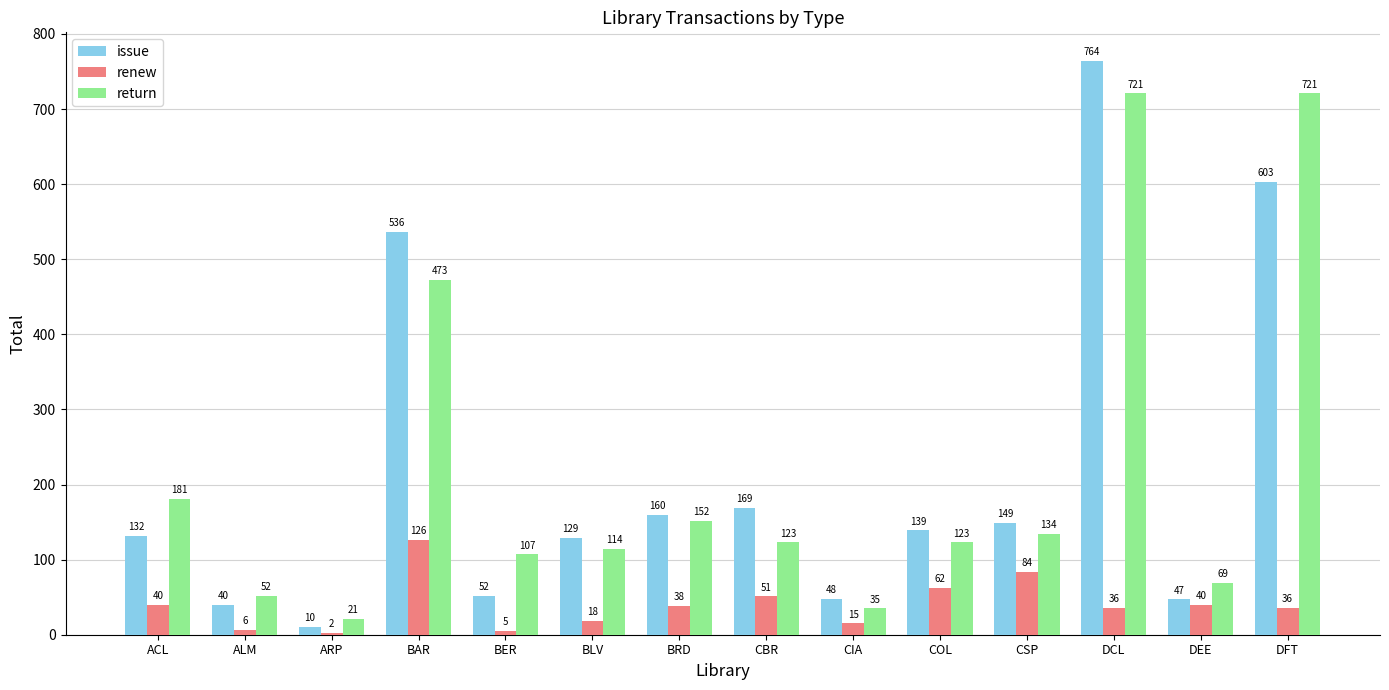

What is the sum of all return values?

3026